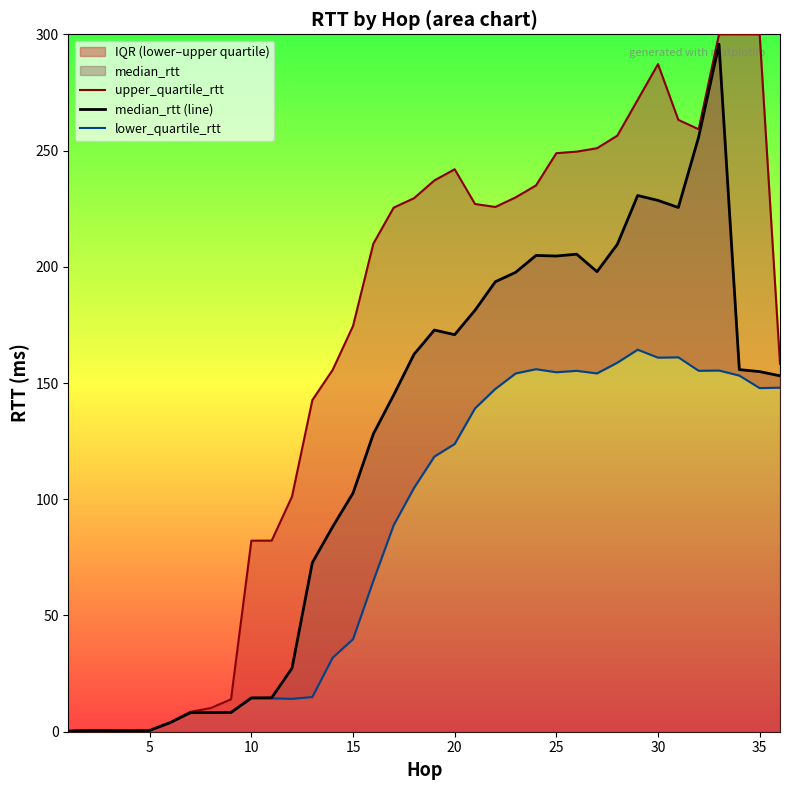

True or false: median_rtt (line) and upper_quartile_rtt intersect in this chart.

False